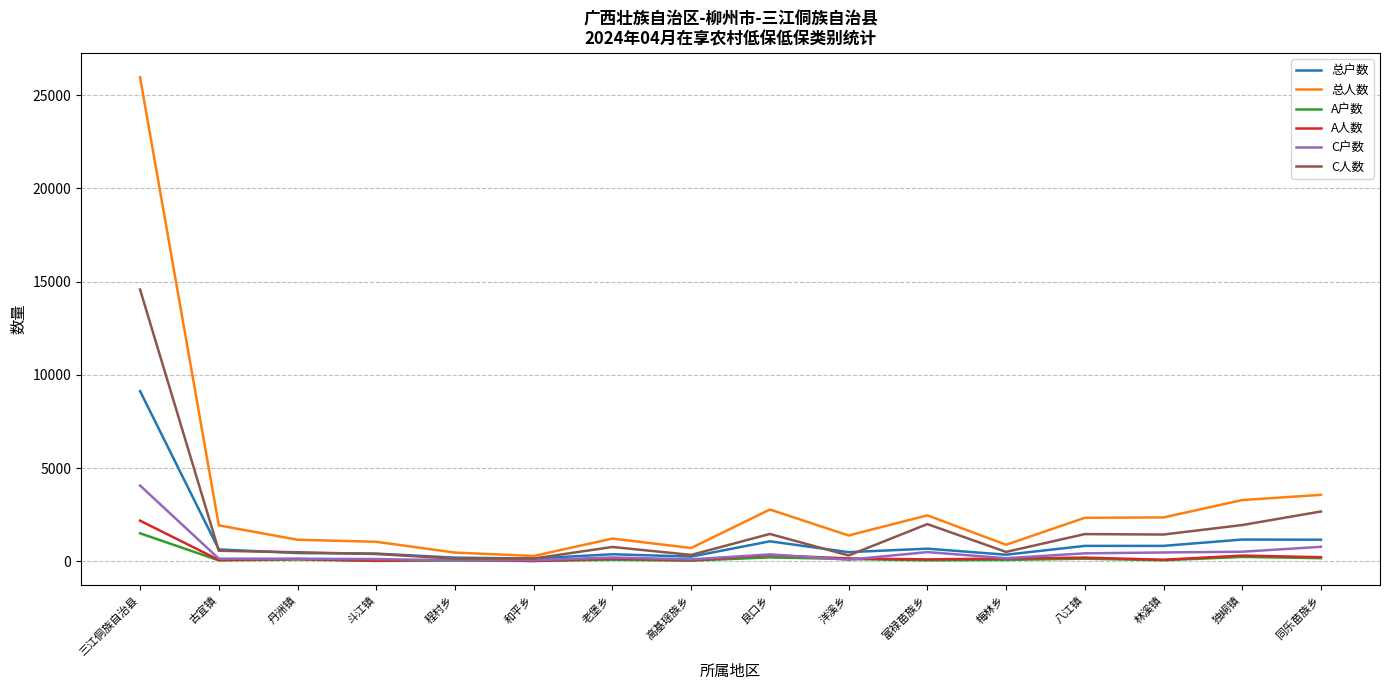

True or false: 总户数 has a value of 673 at 富禄苗族乡.

True